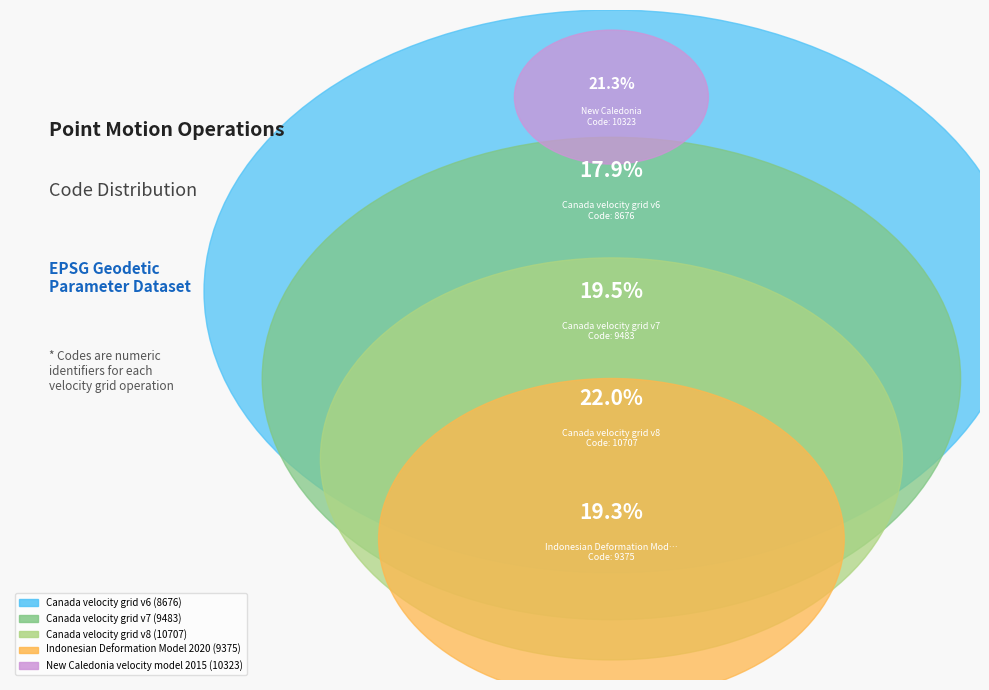

Does Indonesian Deformation Model 2020 account for over 50% of the chart?

No